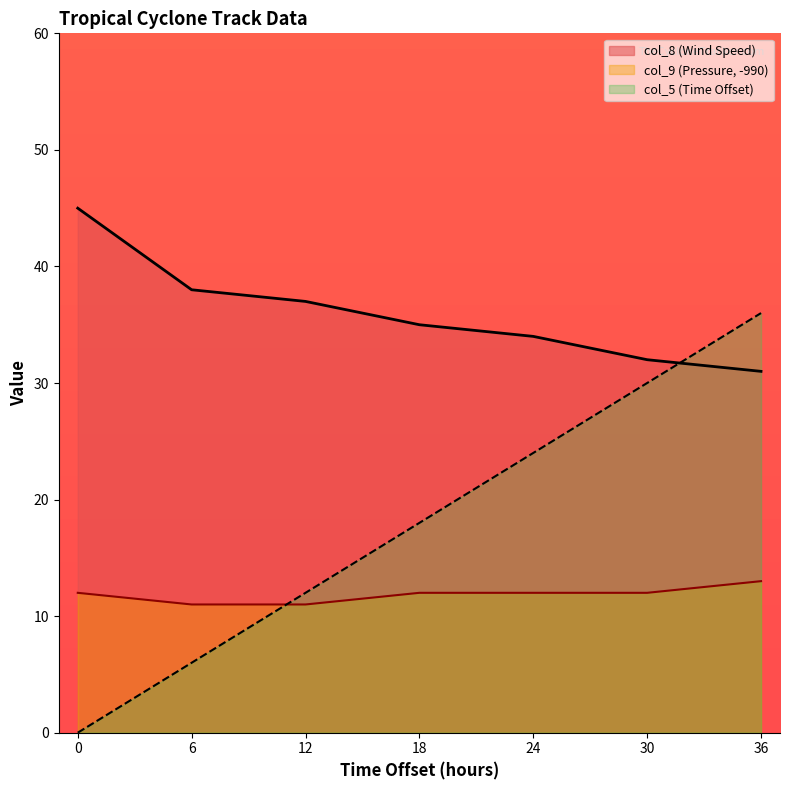

How many data points in col_9 (Pressure) are above 12?

1